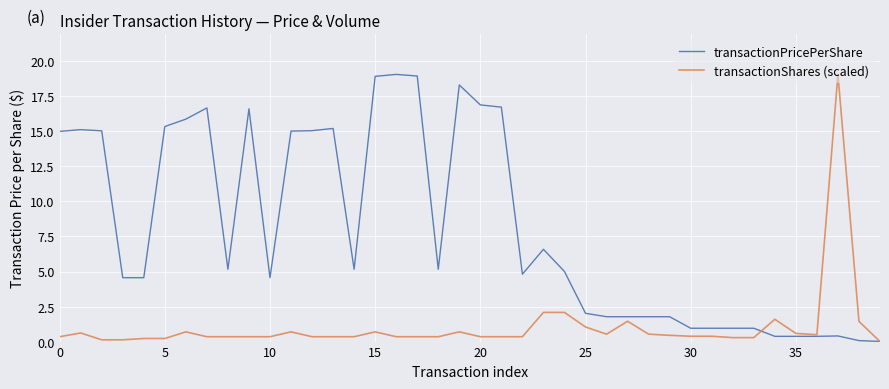

List the series in order of their overall mean, lowest first.

transactionShares (scaled), transactionPricePerShare